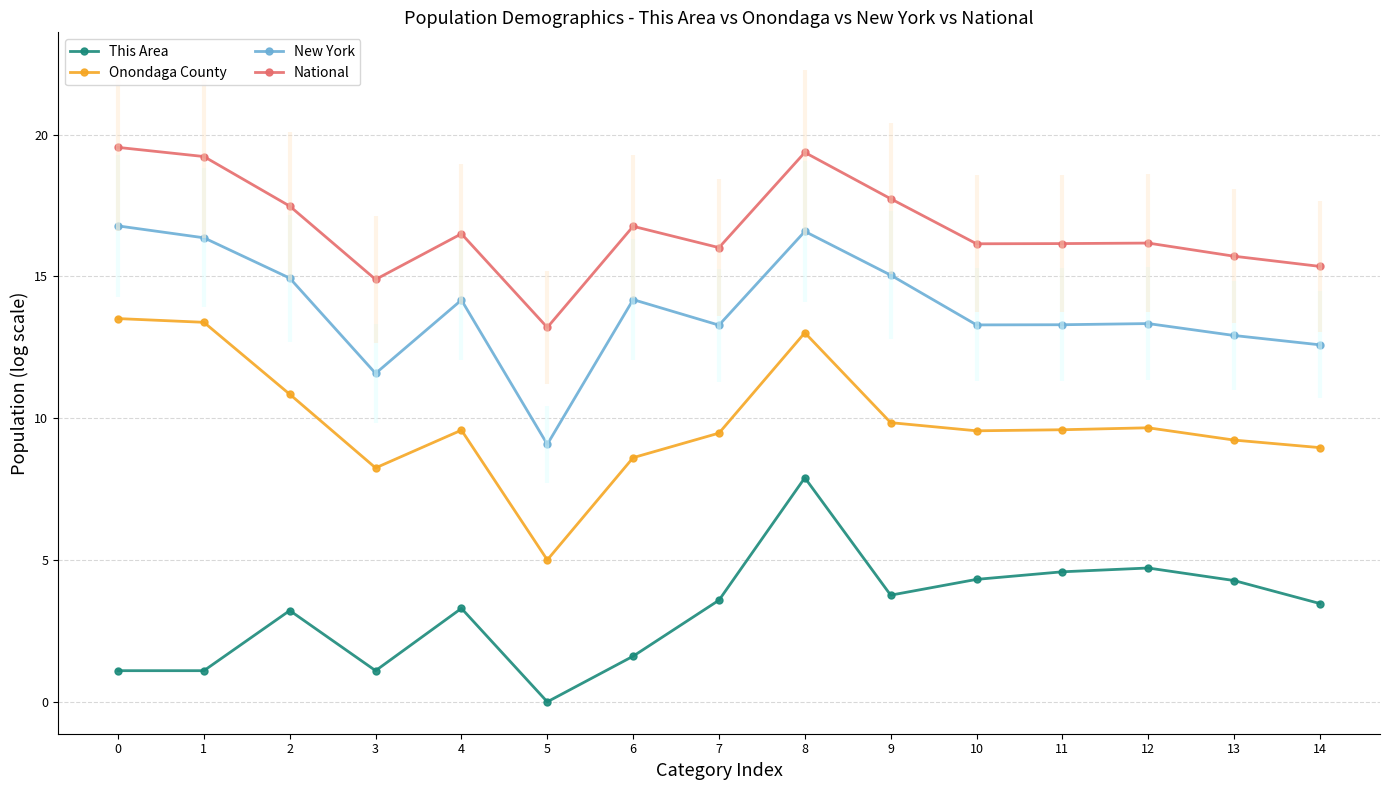

Which series has the widest spread of values?

Onondaga County